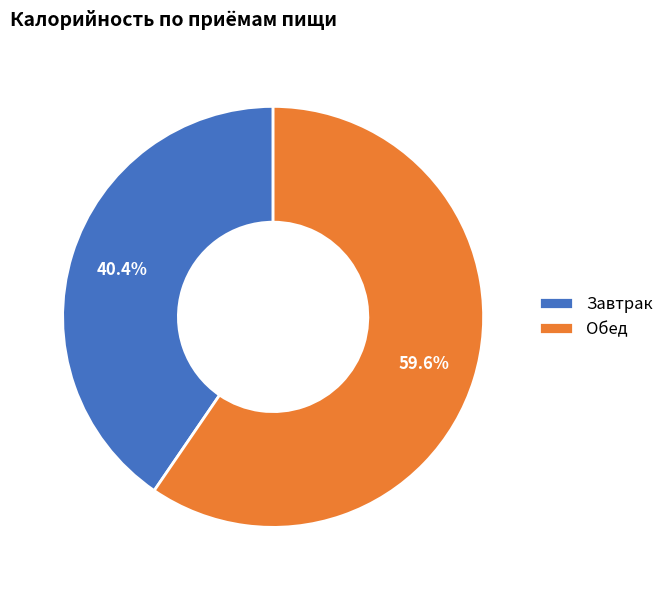

To the nearest percent, what percentage of the pie is Обед?

60%